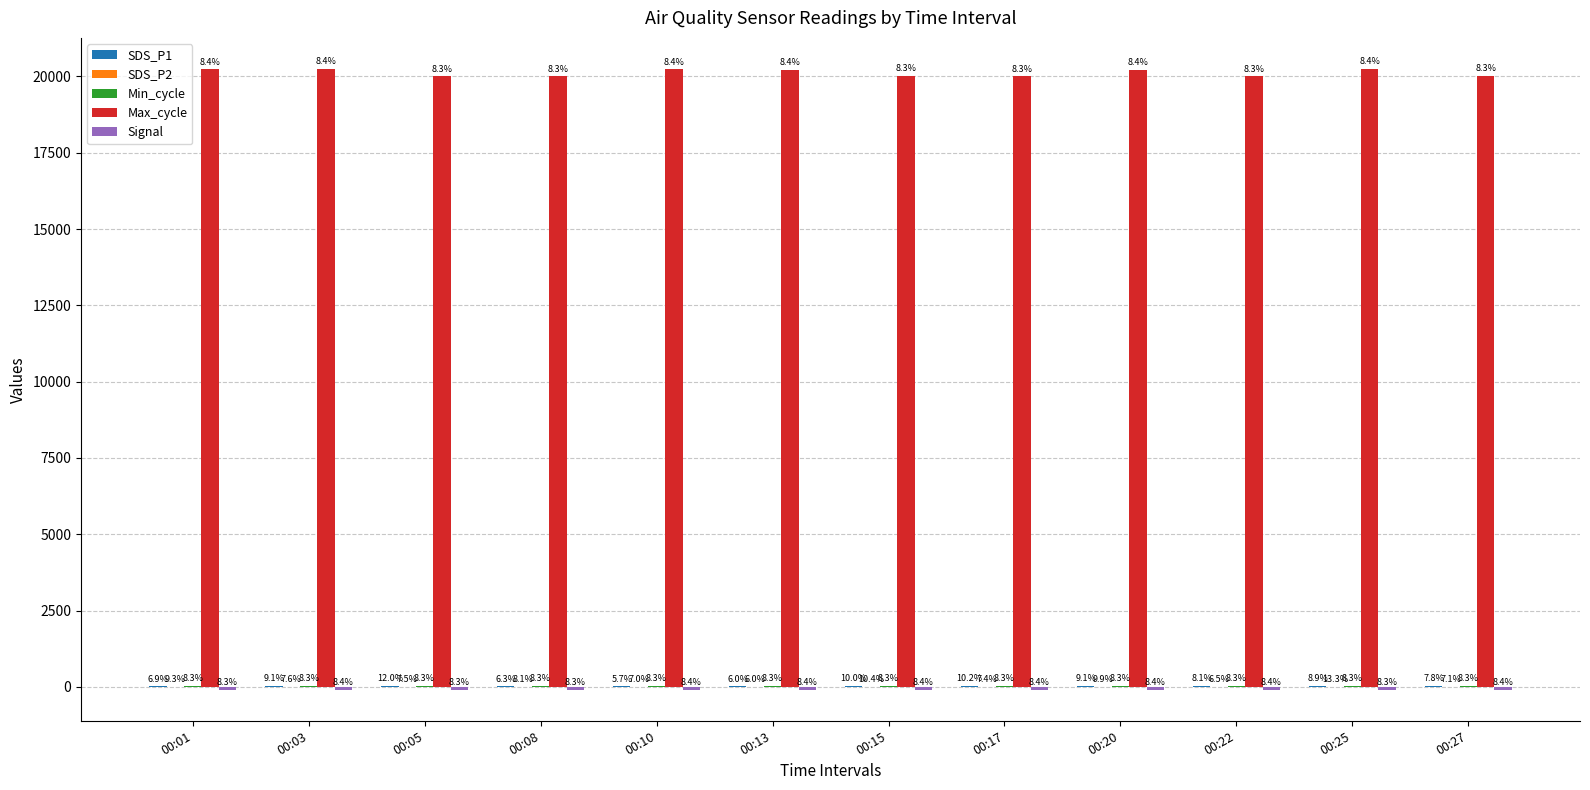

Which series has the largest total across all categories?

Max_cycle